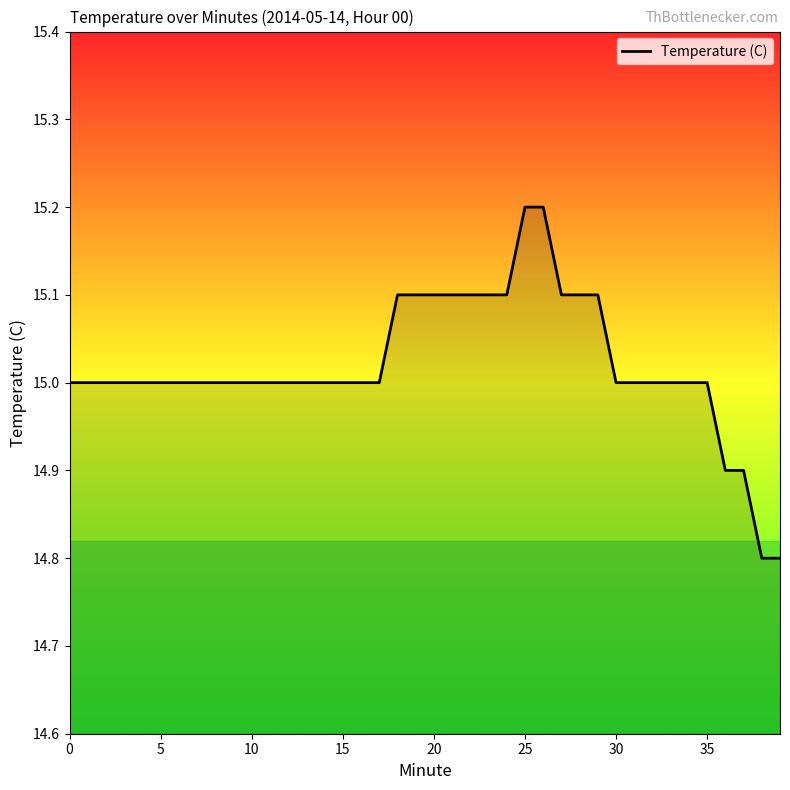

What is the smallest value displayed?

14.8